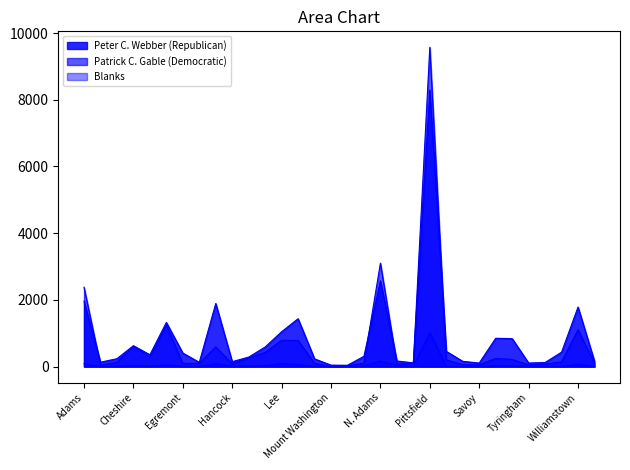

What is the label of the 2nd point from the left?

Alford